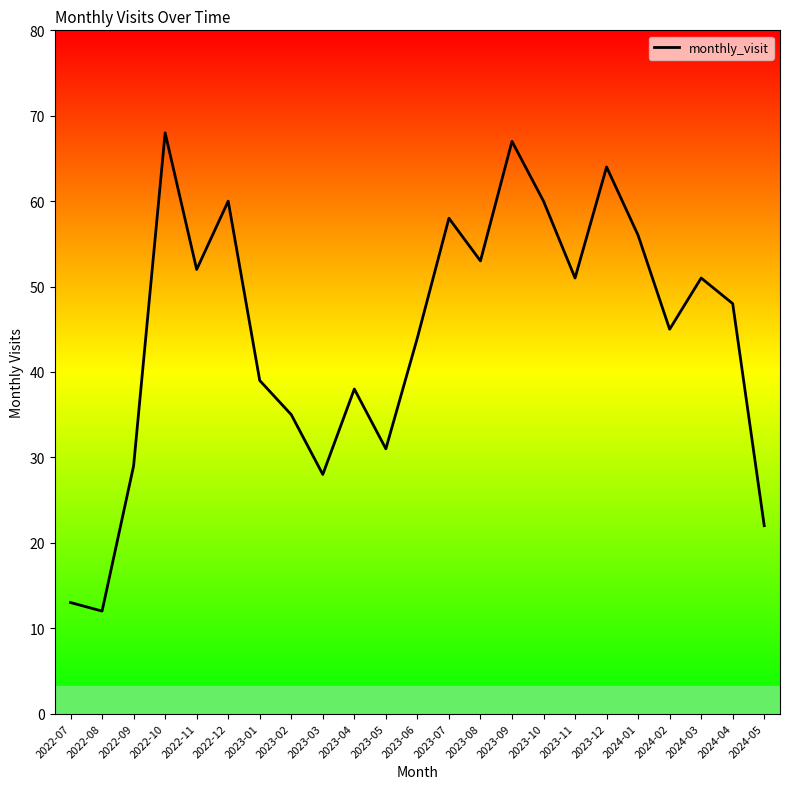

What is the smallest value displayed?

12